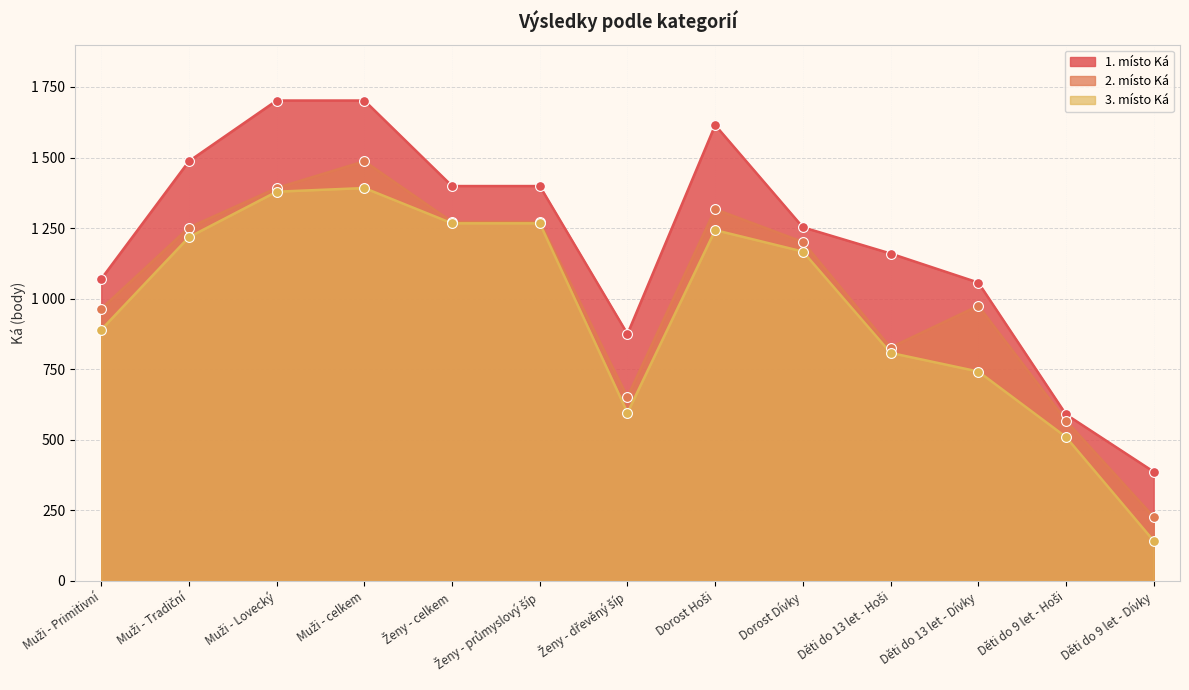

What is the total value across all series at Ženy - celkem?

3938